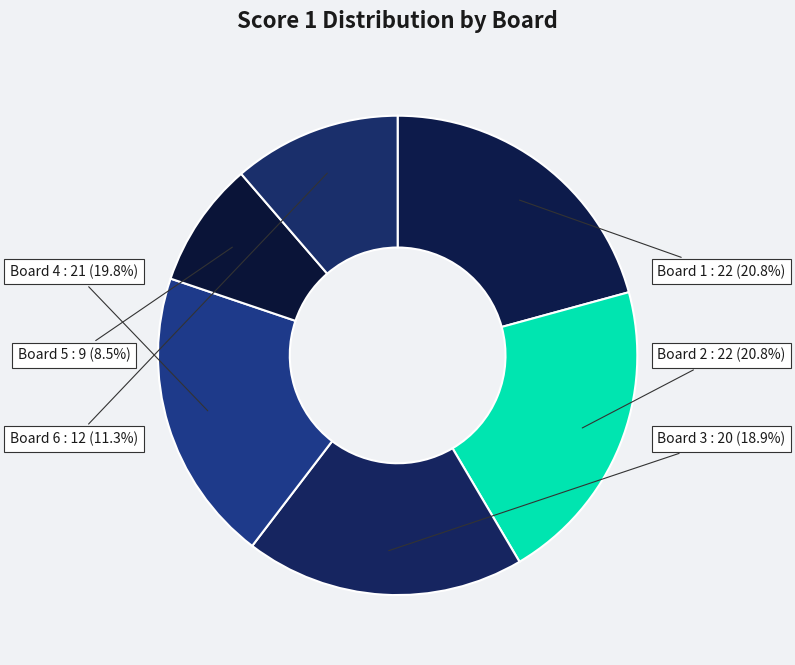

To the nearest percent, what is the difference between the Board 5 and Board 6 slice percentages?

3%